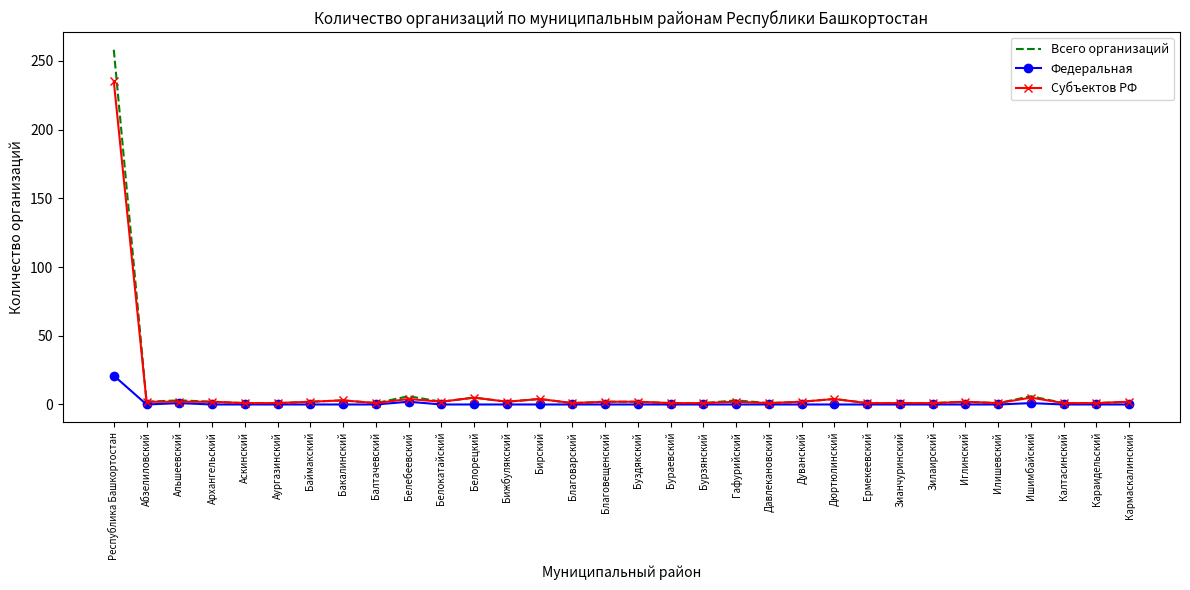

Is it true that Федеральная equals 0 at Ермекеевский?

True